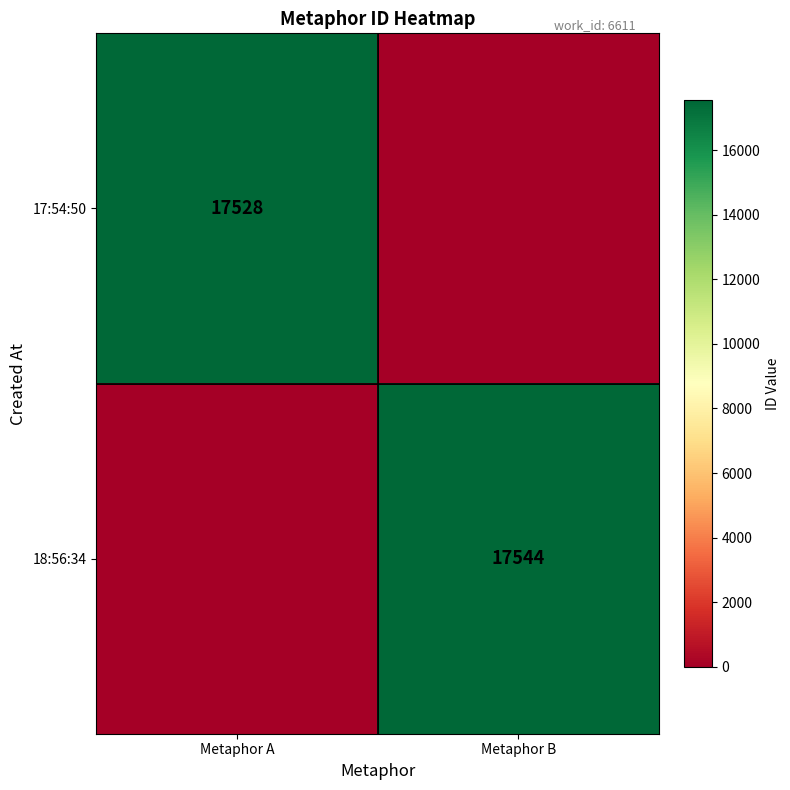

Is it true that 18:56:34 equals 9047 at Metaphor B?

False